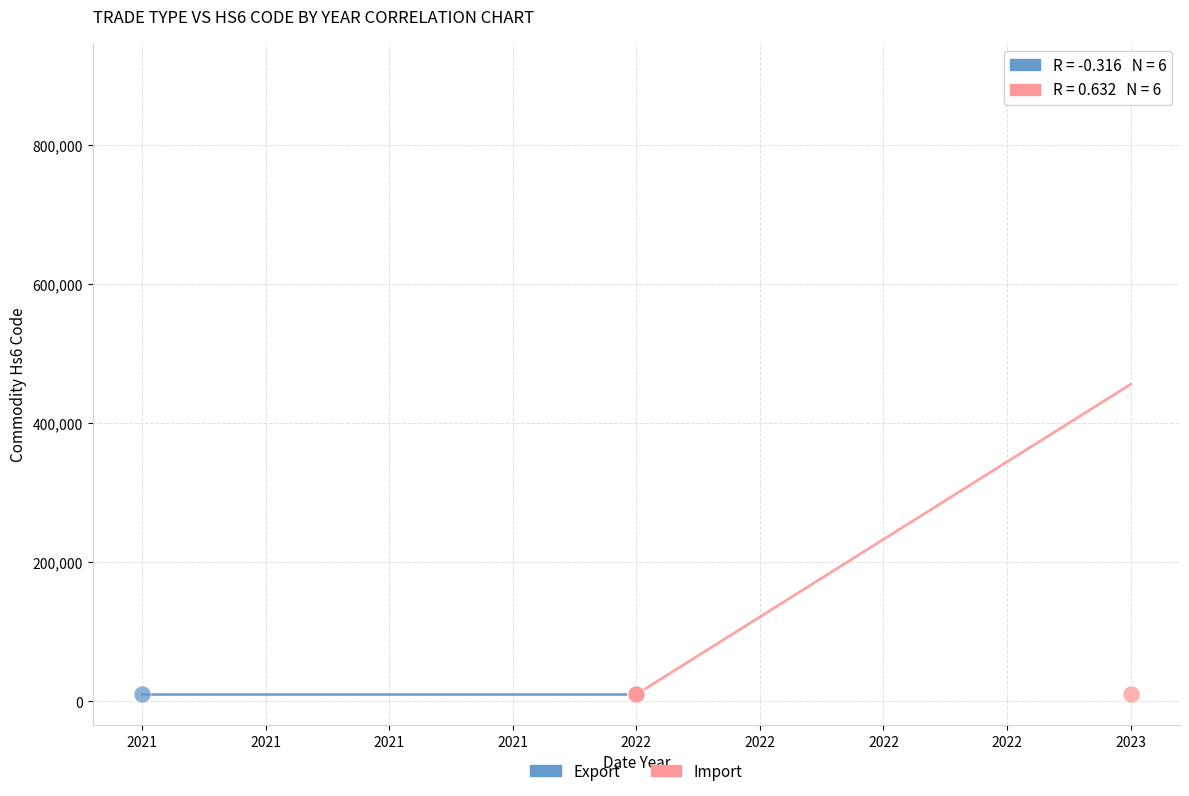

Which series has the largest Y range (max minus min)?

Import